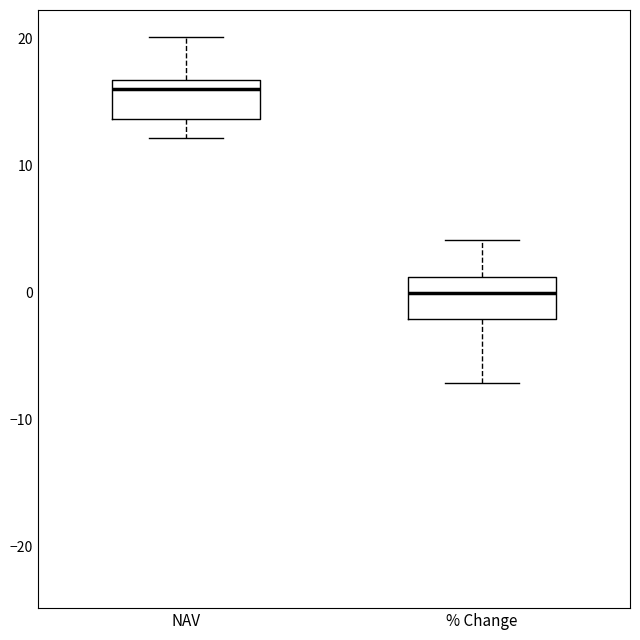

Reading left to right, read every box against the y-axis: the position of its median line, the range the box covers, and the ends of its whiskers. The values are not printed on the chart, so give them approximately, as read against the axis.

NAV: median 16, box 14 to 17, whiskers 12 to 20
% Change: median 0, box -2 to 1, whiskers -7 to 4